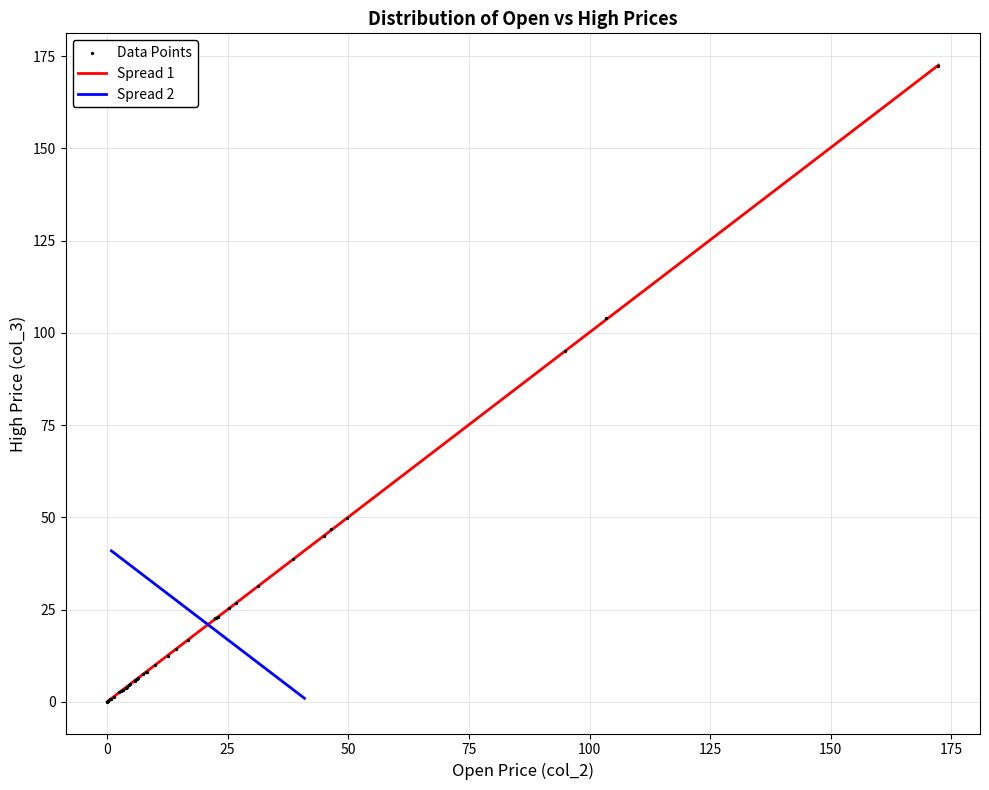

What Y value in the scatter plot is closest to 86?

95.0